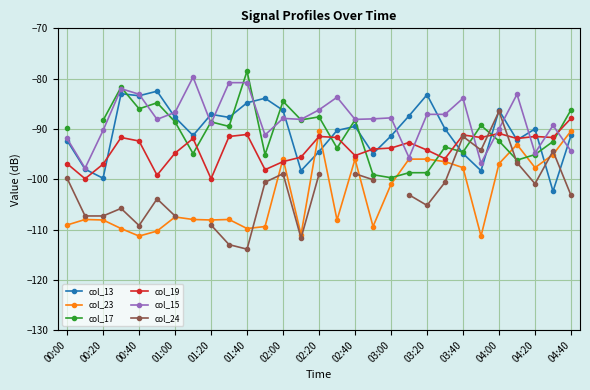

Which category has the highest value in the col_19 series?

04:40